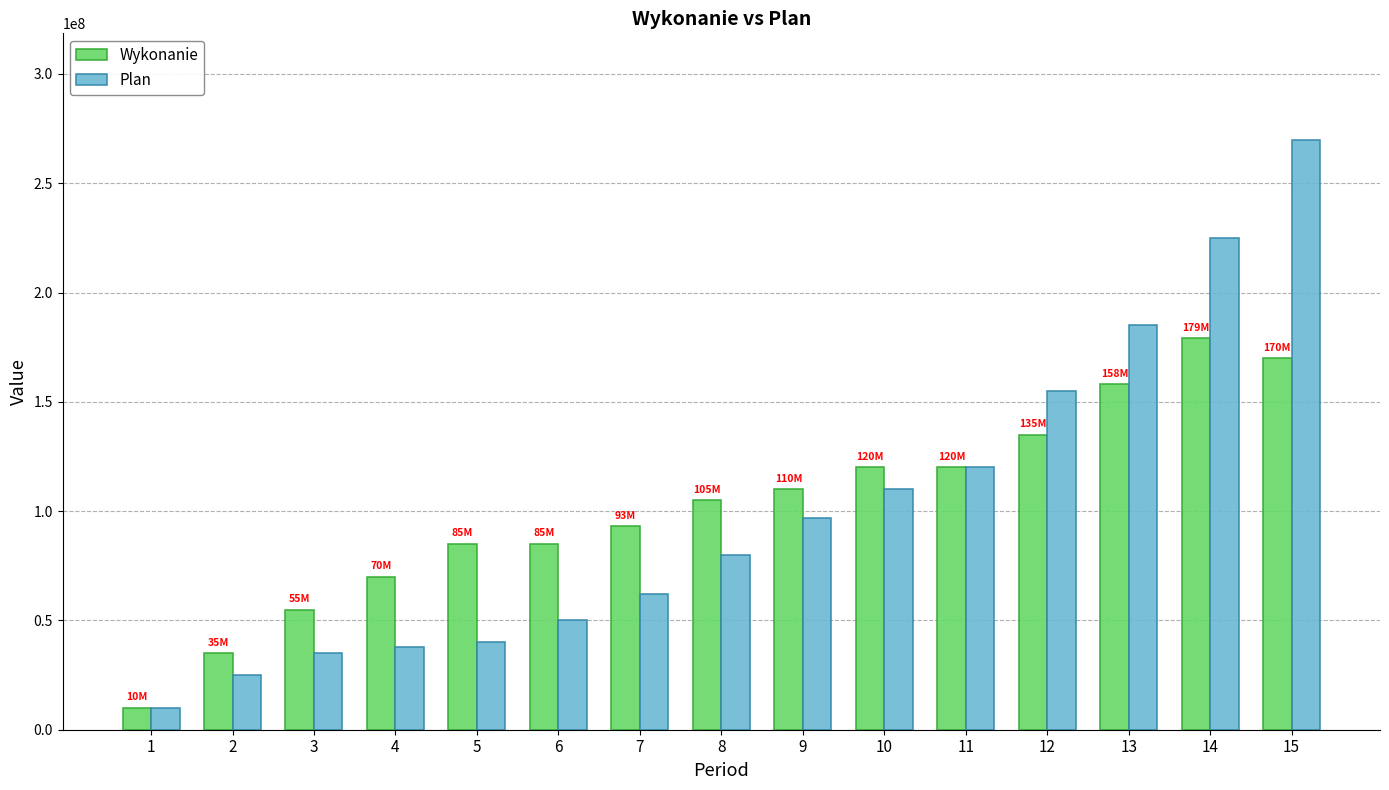

What is the average value of the Plan series?

100133333